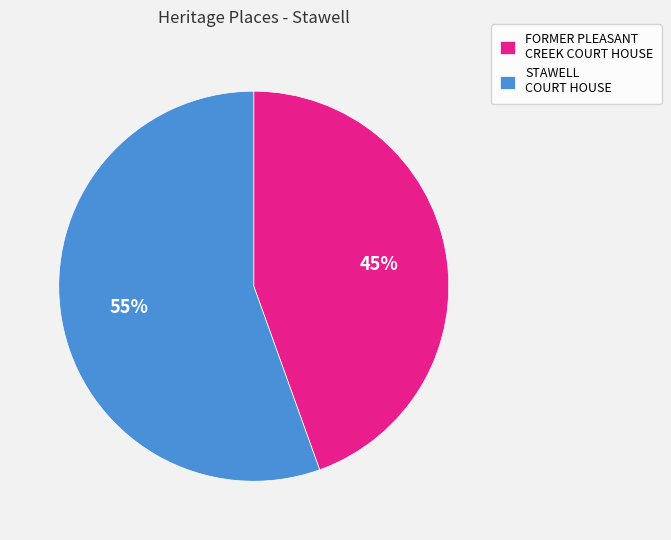

To the nearest percent, what is the average slice percentage?

50%